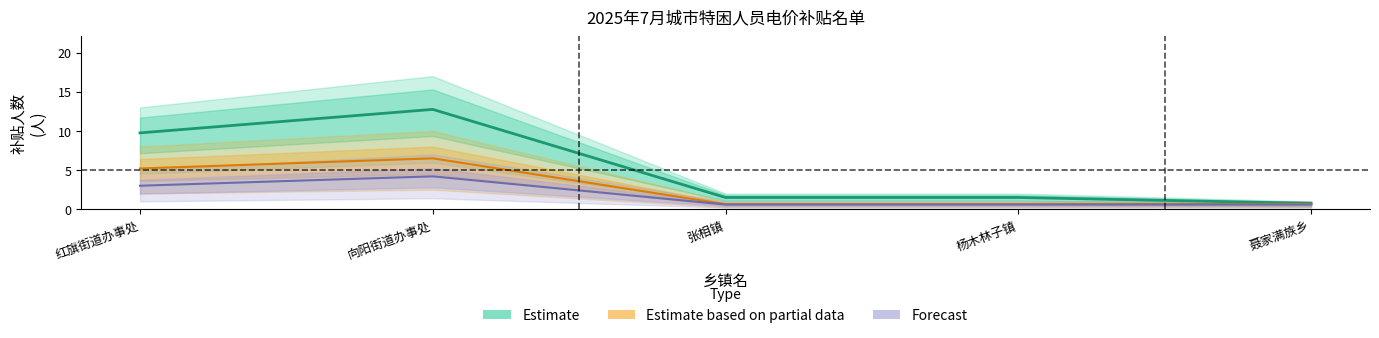

True or false: Estimate based on partial data has a value of 0.7 at 杨木林子镇.

True